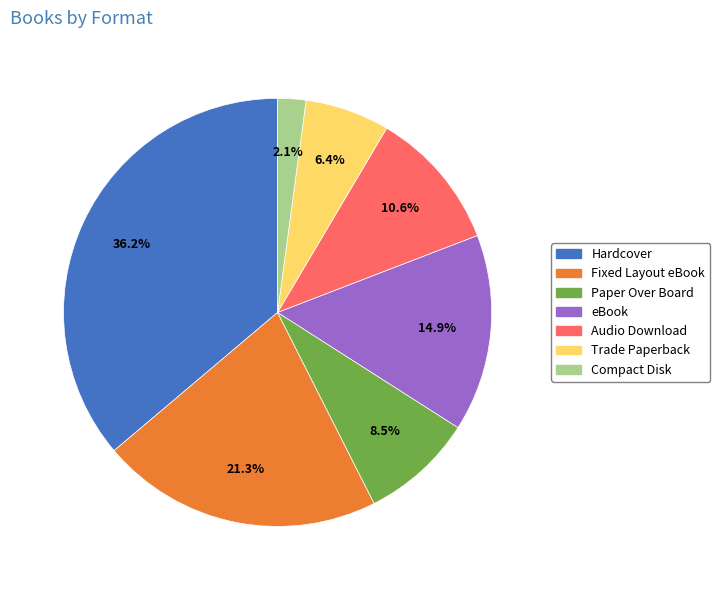

Is Trade Paperback the majority of the pie?

No